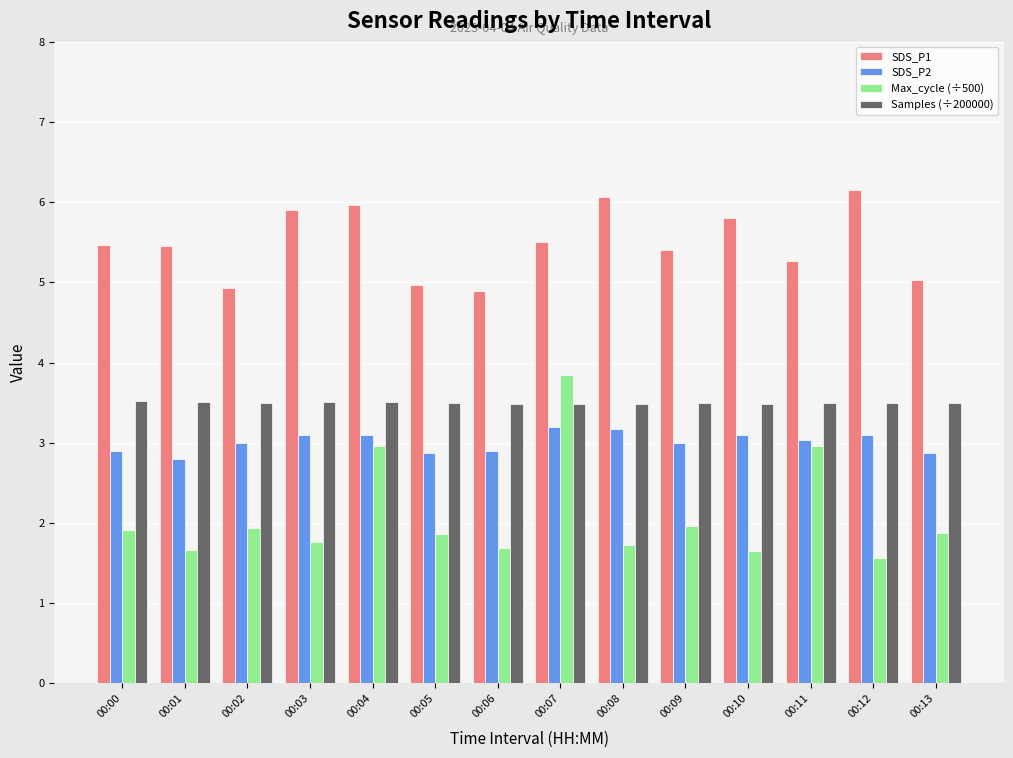

At which category is the sum across all series the highest?

00:07